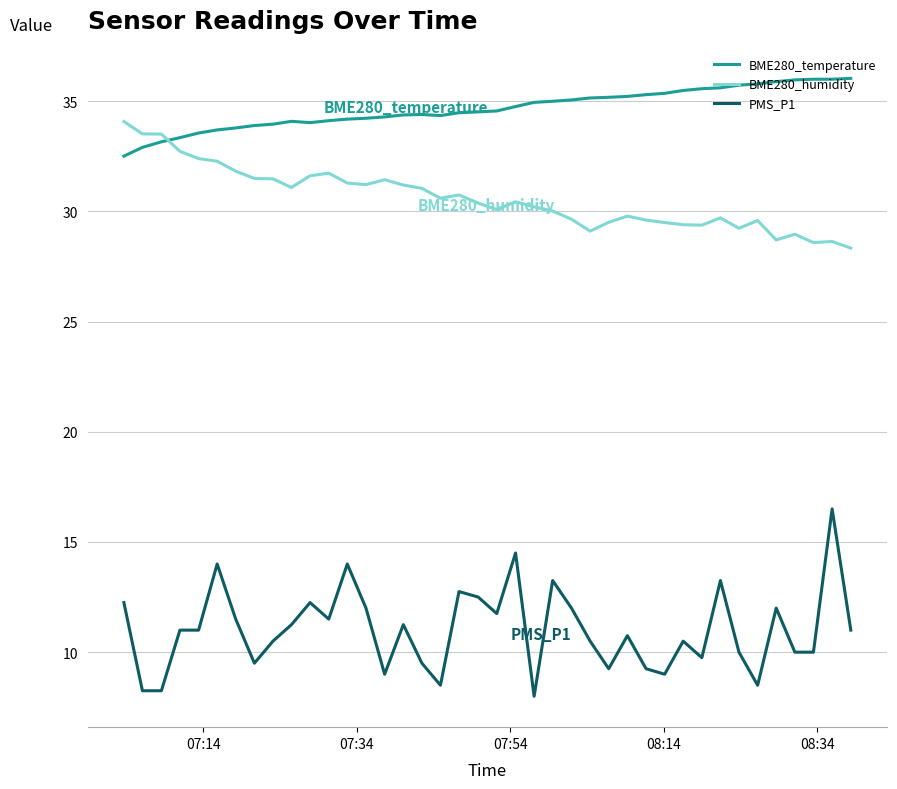

Rank the series by their maximum value, from lowest to highest.

PMS_P1, BME280_humidity, BME280_temperature